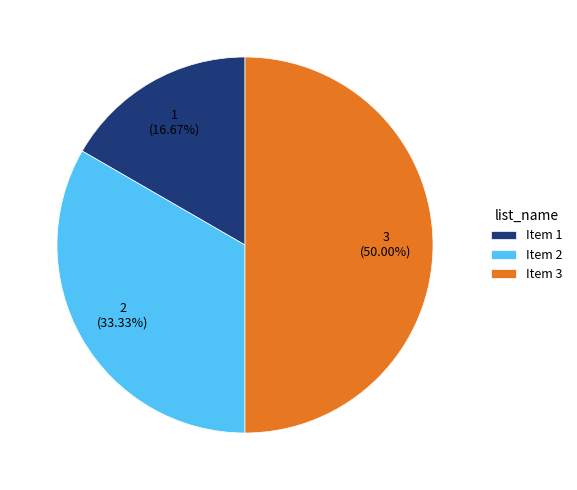

How many segments does this pie chart have?

3